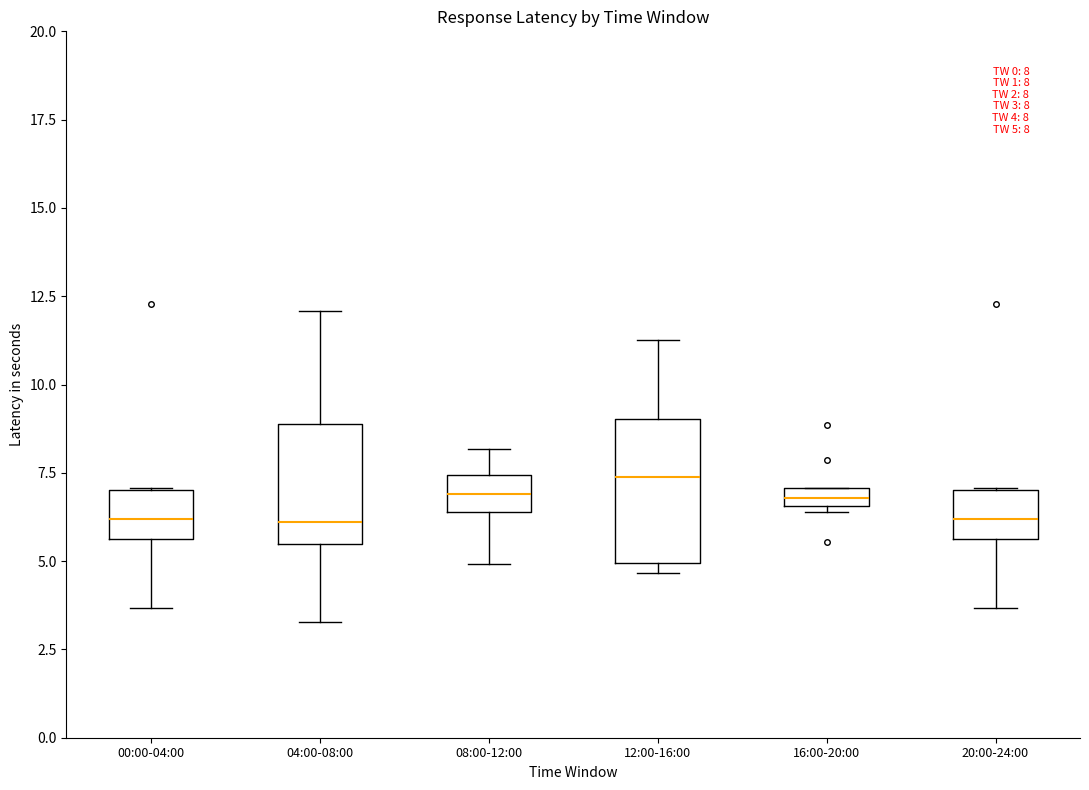

Comparing the boxes themselves (not the whiskers), which one is the tallest?

12:00-16:00